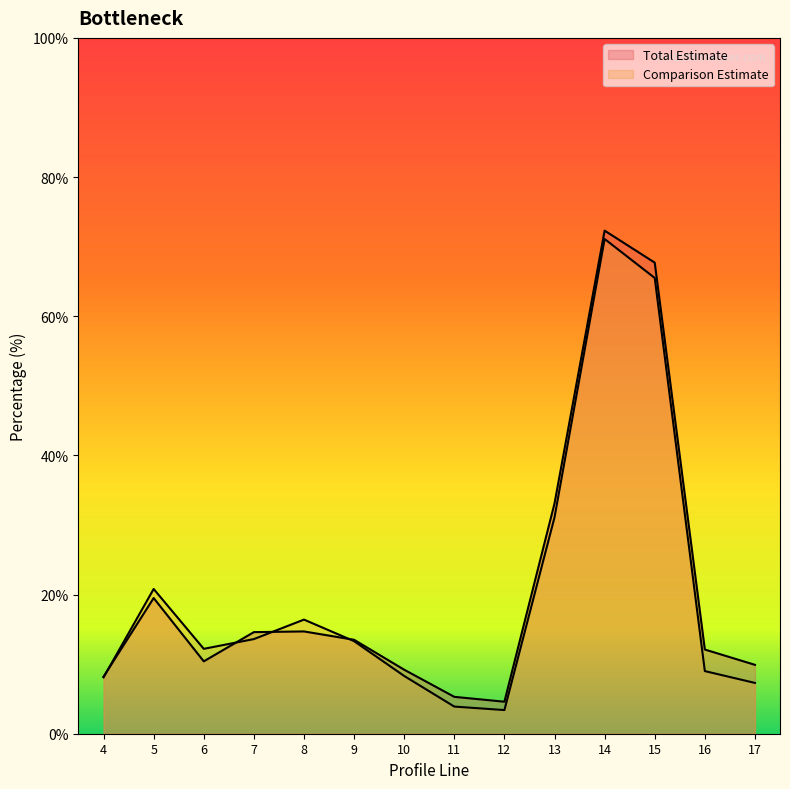

Where is the first local minimum for Total Estimate?

6